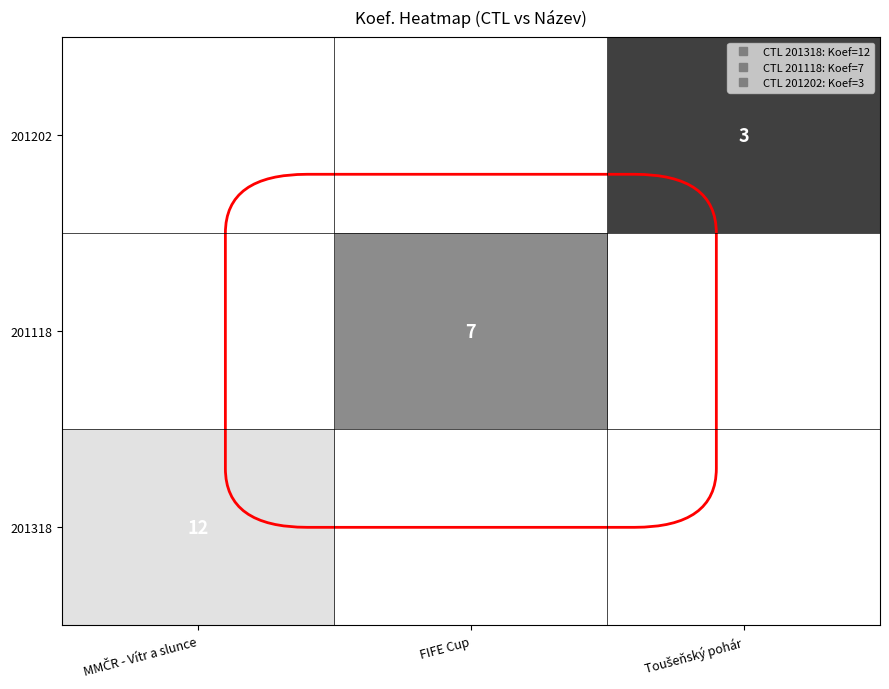

Between Toušeňský pohár and MMČR - Vítr a slunce, which is larger?

MMČR - Vítr a slunce